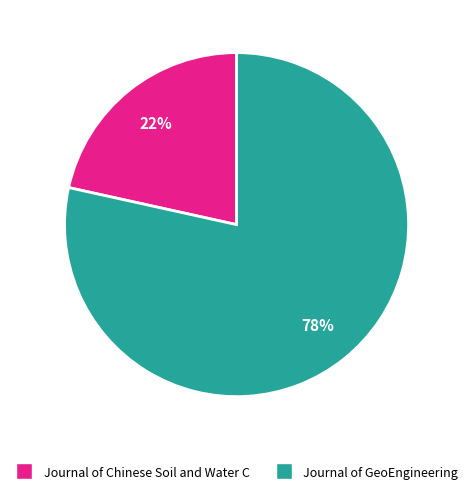

Is there any slice that represents more than half of the pie?

Yes